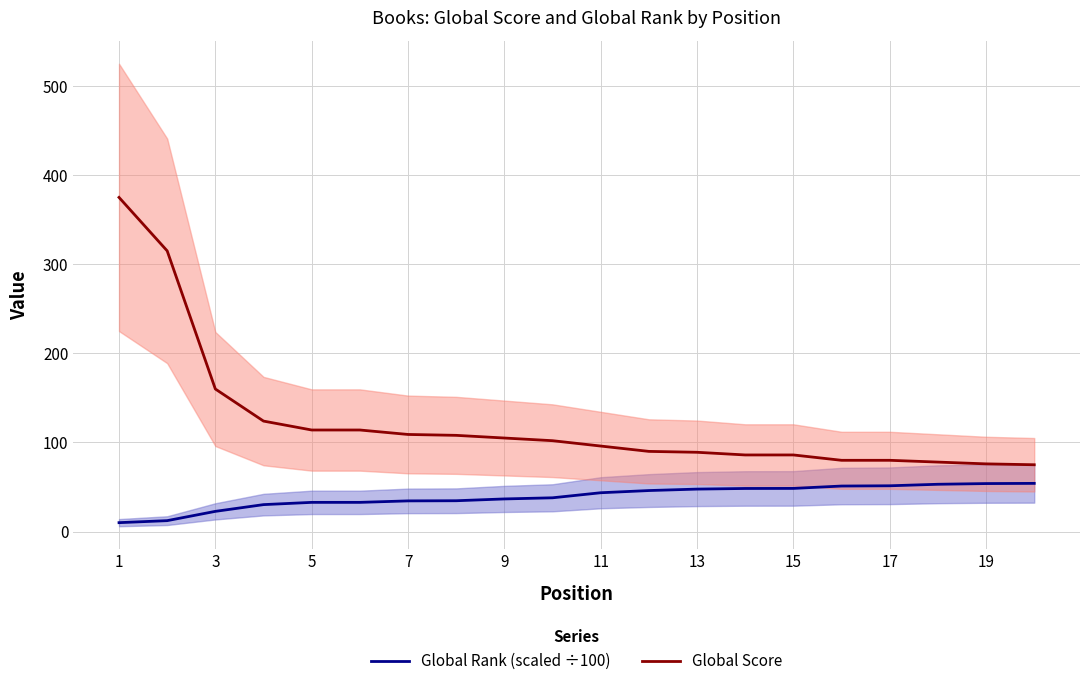

Rank the series by their maximum value, from highest to lowest.

Global Score, Global Rank (scaled ÷100)